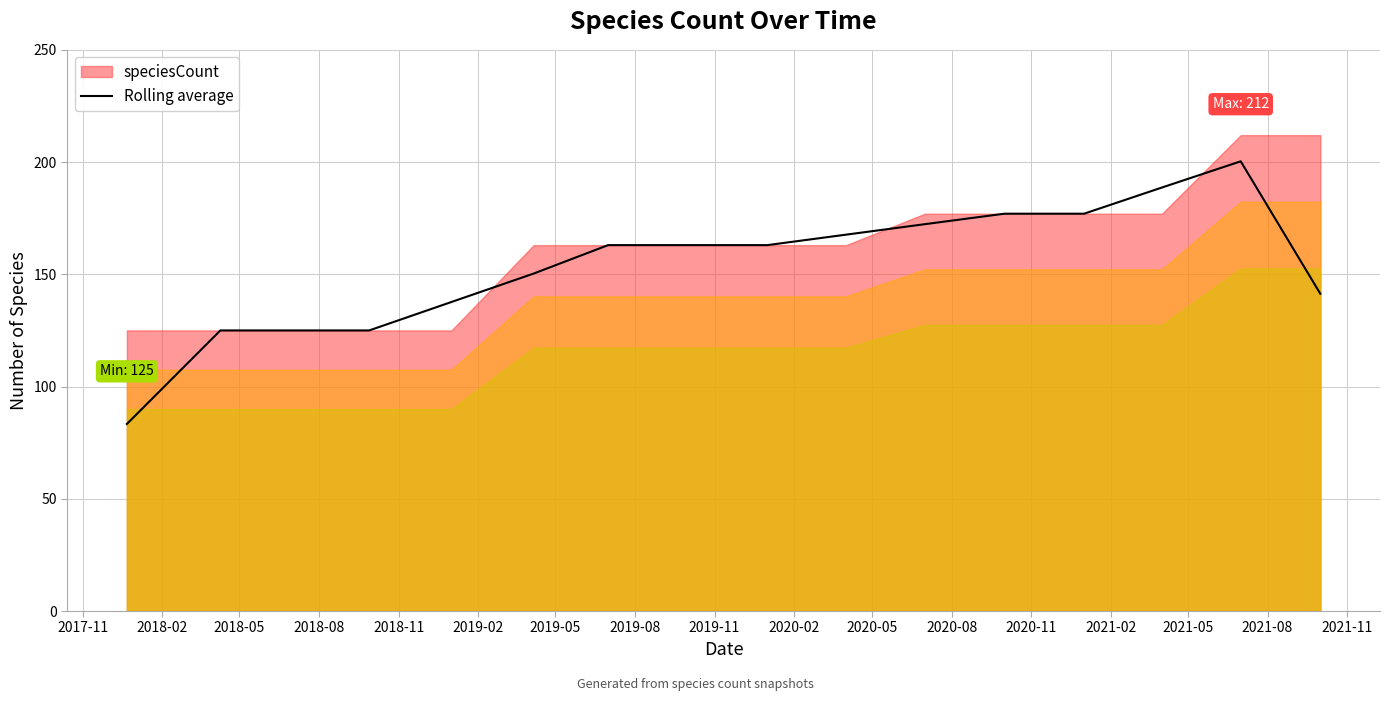

What position from the left is 2018-05?

3